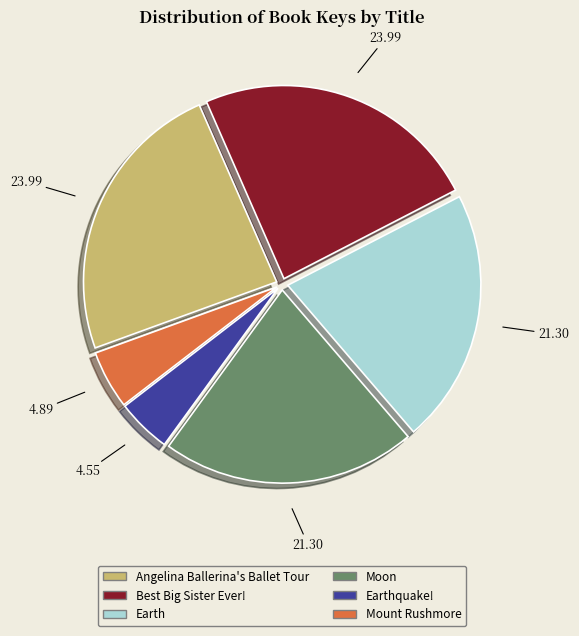

How many slices are in this pie chart?

6